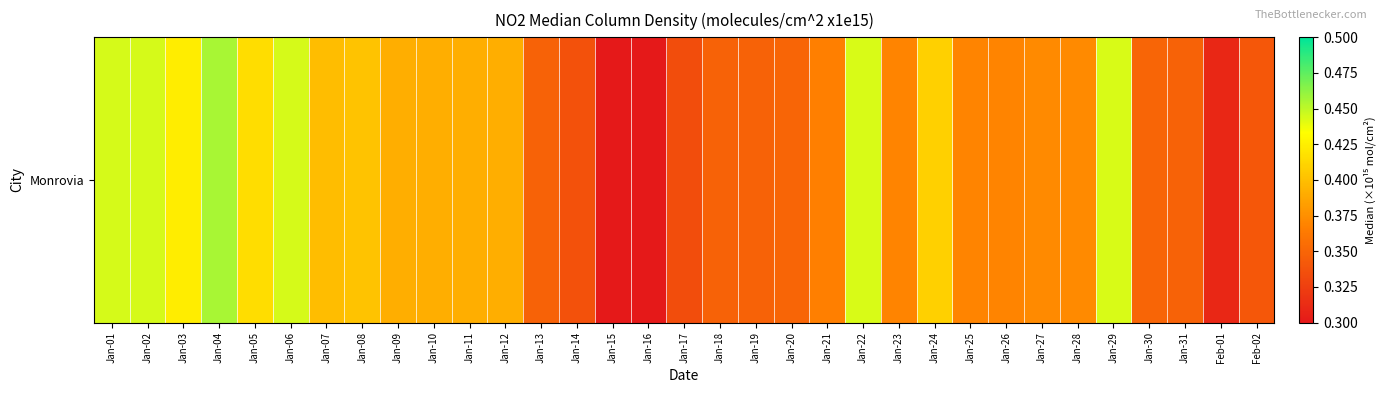

What is the minimum value shown in the chart?

0.3